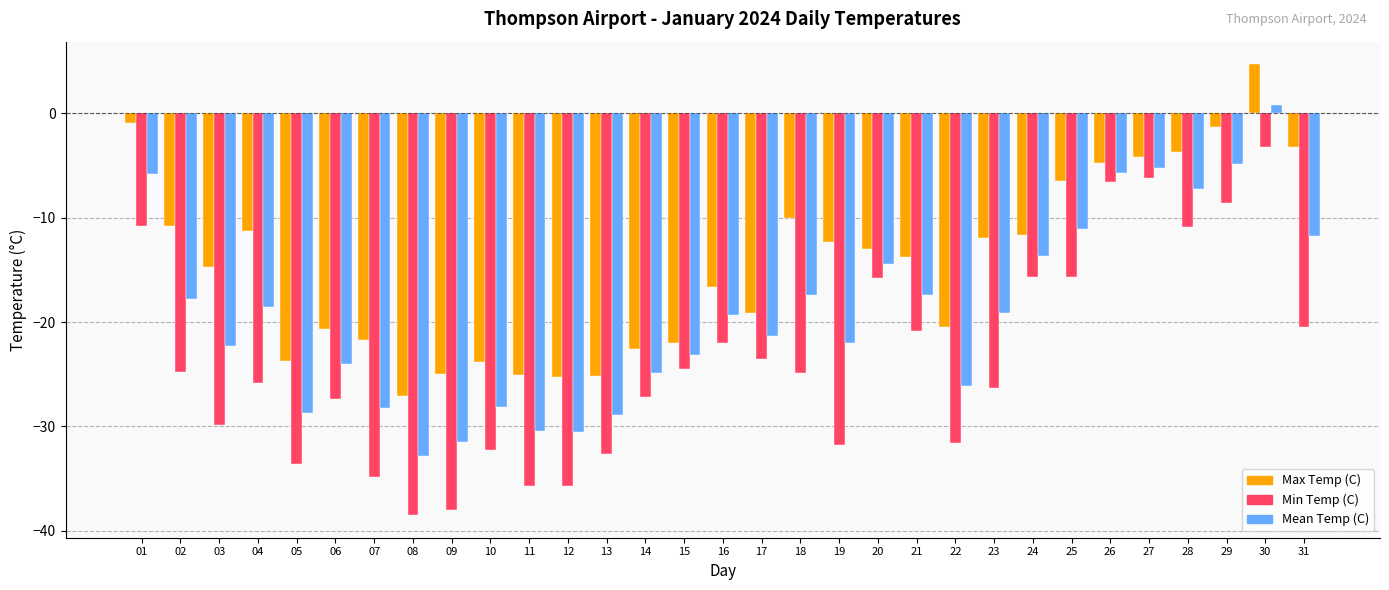

What value does the Min Temp (C) series have at 10?

-32.3